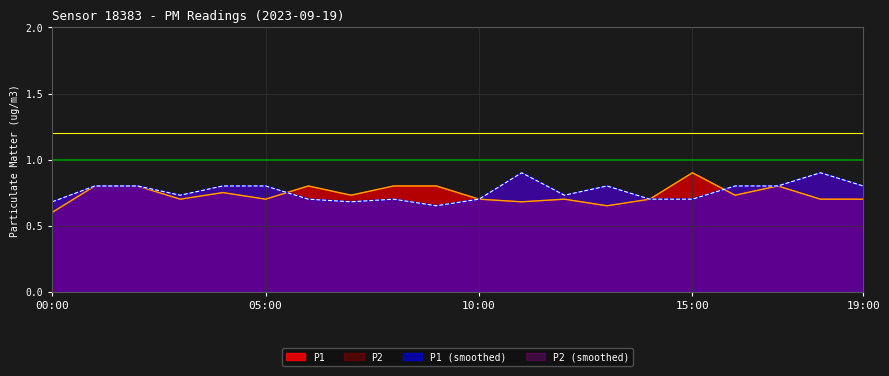

Reading right to left, transcribe all the data shown in this chart.

P1: 19:00=0.7	18:00=0.7	17:00=0.8	16:00=0.7	15:00=0.9	14:00=0.7	13:00=0.7	12:00=0.7	11:00=0.7	10:00=0.7	09:00=0.8	08:00=0.8	07:00=0.7	06:00=0.8	05:00=0.7	04:00=0.8	03:00=0.7	02:00=0.8	01:00=0.8	00:00=0.6
P2: 19:00=0.7	18:00=0.7	17:00=0.8	16:00=0.7	15:00=0.9	14:00=0.7	13:00=0.7	12:00=0.7	11:00=0.7	10:00=0.7	09:00=0.8	08:00=0.8	07:00=0.7	06:00=0.8	05:00=0.7	04:00=0.8	03:00=0.7	02:00=0.8	01:00=0.8	00:00=0.6
P1_smooth: 19:00=0.8	18:00=0.9	17:00=0.8	16:00=0.8	15:00=0.7	14:00=0.7	13:00=0.8	12:00=0.7	11:00=0.9	10:00=0.7	09:00=0.7	08:00=0.7	07:00=0.7	06:00=0.7	05:00=0.8	04:00=0.8	03:00=0.7	02:00=0.8	01:00=0.8	00:00=0.7
P2_smooth: 19:00=0.8	18:00=0.9	17:00=0.8	16:00=0.8	15:00=0.7	14:00=0.7	13:00=0.8	12:00=0.7	11:00=0.9	10:00=0.7	09:00=0.7	08:00=0.7	07:00=0.7	06:00=0.7	05:00=0.8	04:00=0.8	03:00=0.7	02:00=0.8	01:00=0.8	00:00=0.7